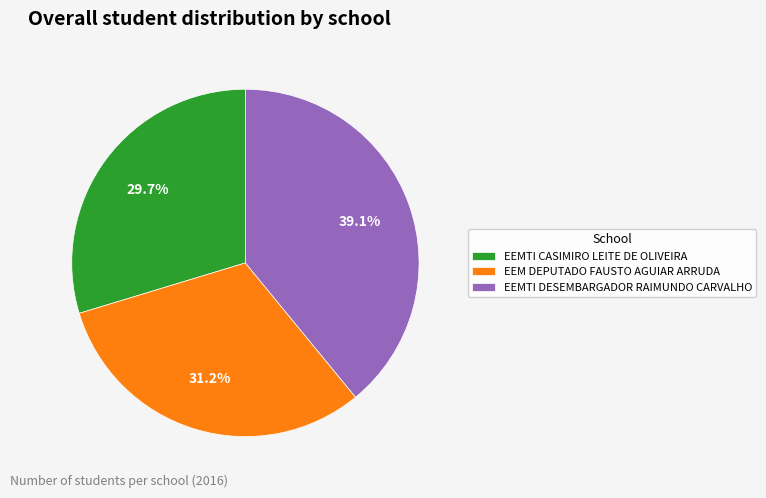

To the nearest percent, what percentage of the pie is EEM DEPUTADO FAUSTO AGUIAR ARRUDA?

31%